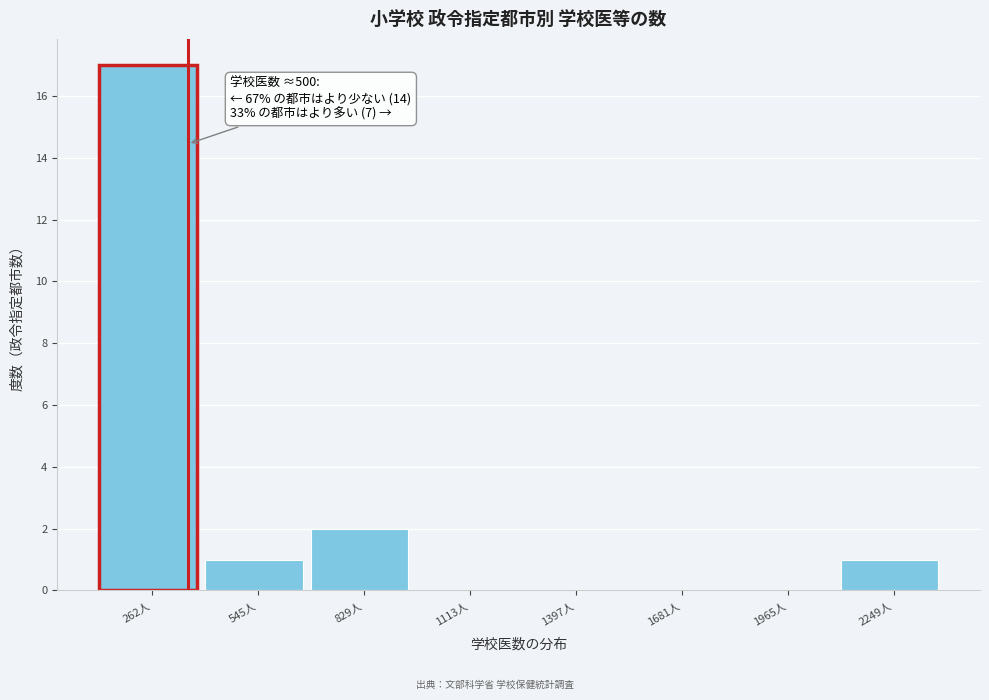

Reading left to right, transcribe all the data shown in this chart.

262人=17	545人=1	829人=2	1113人=0	1397人=0	1681人=0	1965人=0	2249人=1